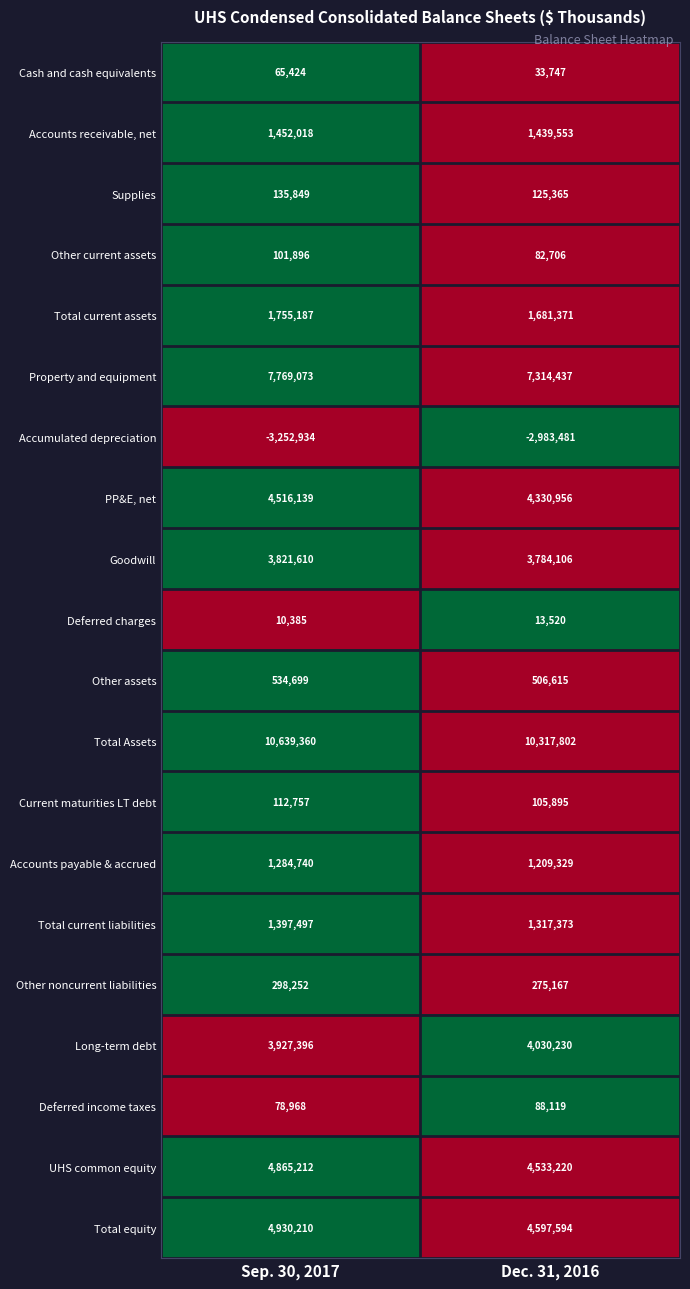

What is the total value across all series at Sep. 30, 2017?

44443738